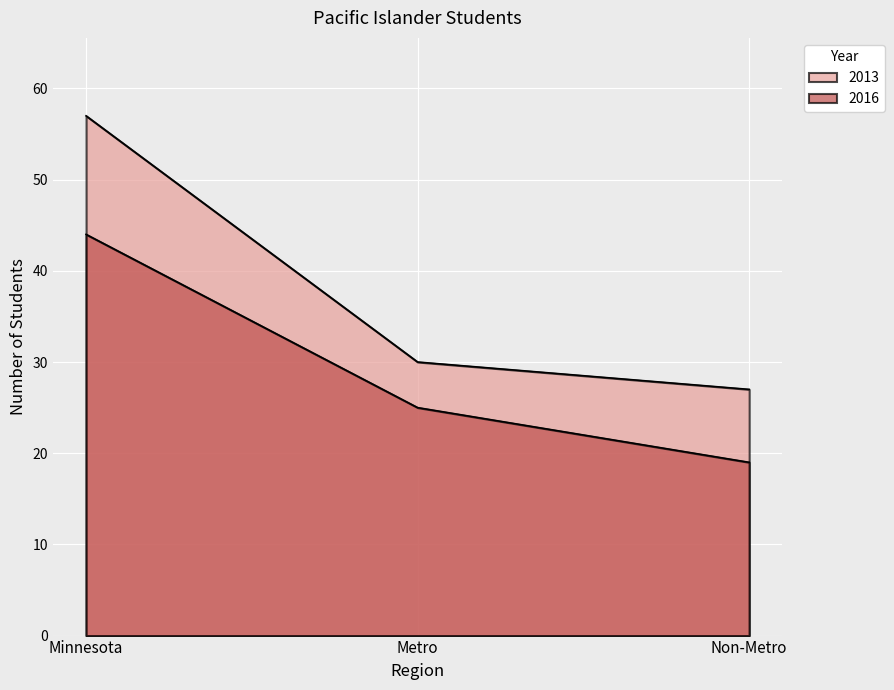

Which series changed the most between Minnesota and Non-Metro?

2013